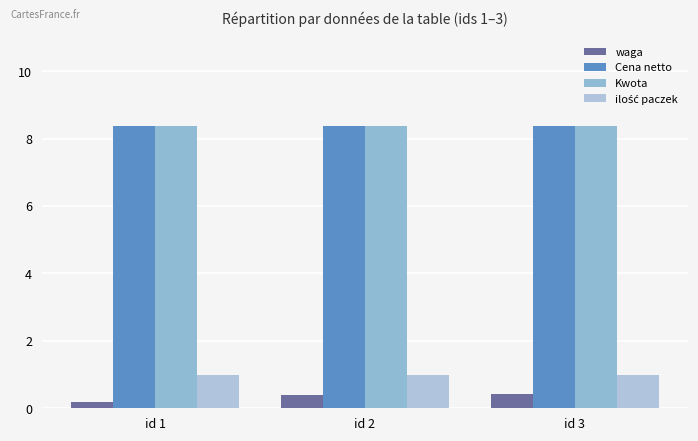

At how many categories does at least one series exceed 3?

3